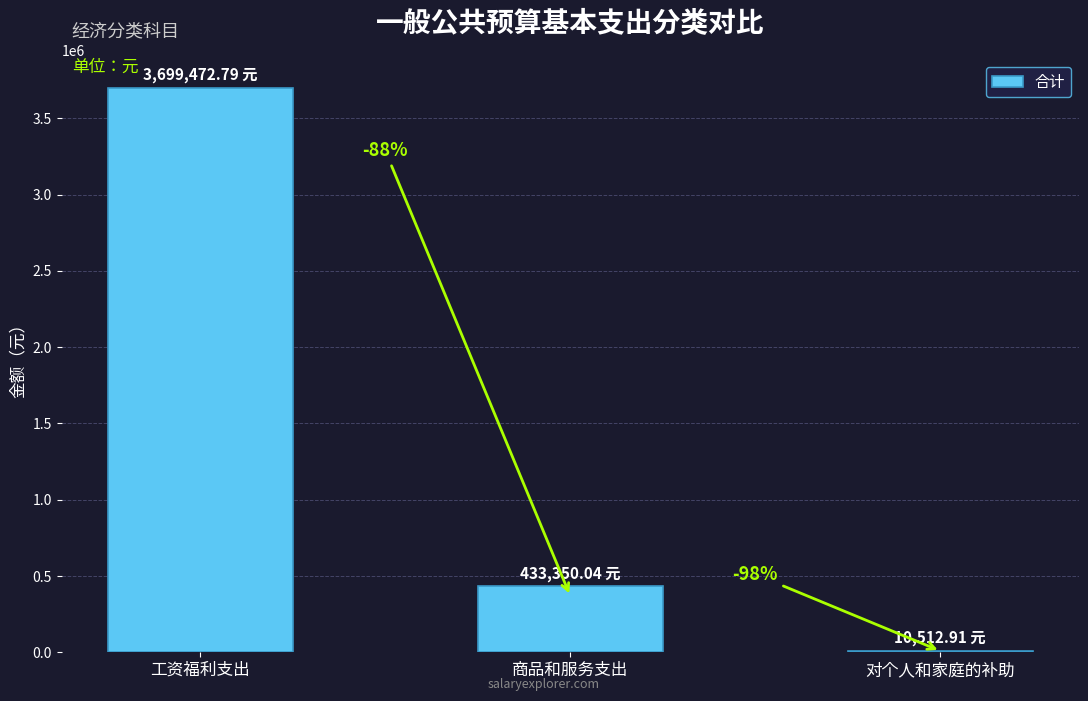

Are the bars horizontal?

No